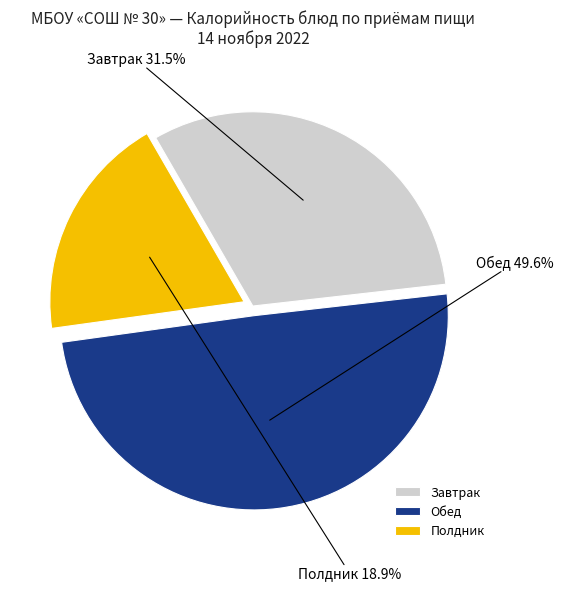

Count the number of slices in the pie.

3